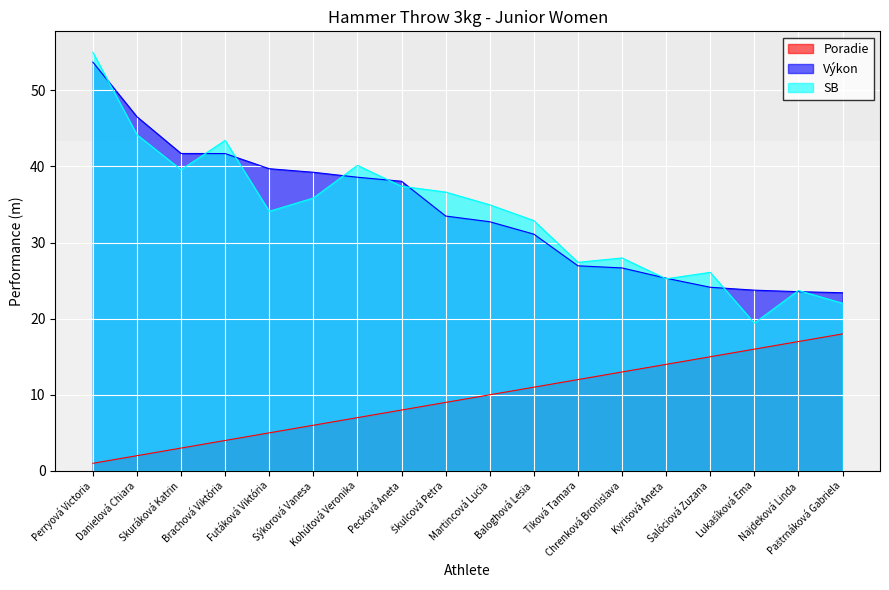

Is the value of SB at Danielová Chiara greater than the value of Poradie at Baloghová Lesia?

Yes